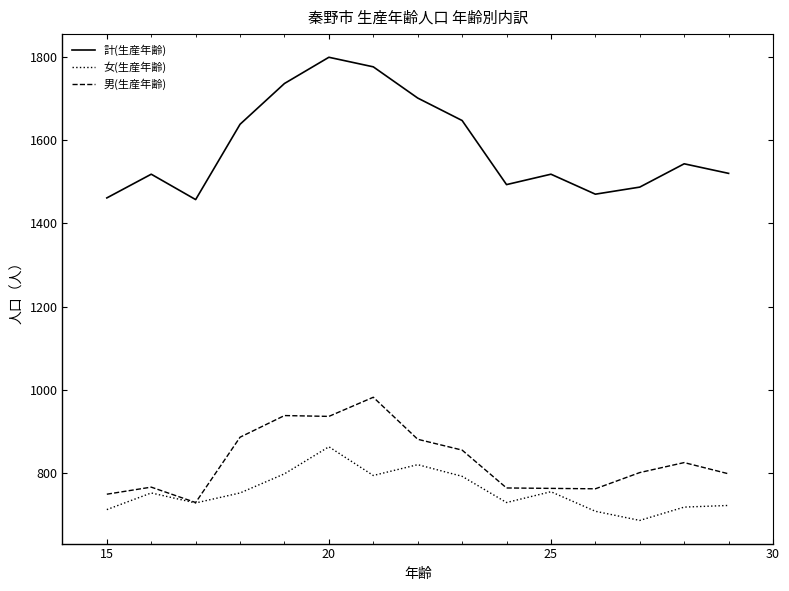

True or false: 計(生産年齢) and 男(生産年齢) intersect in this chart.

False